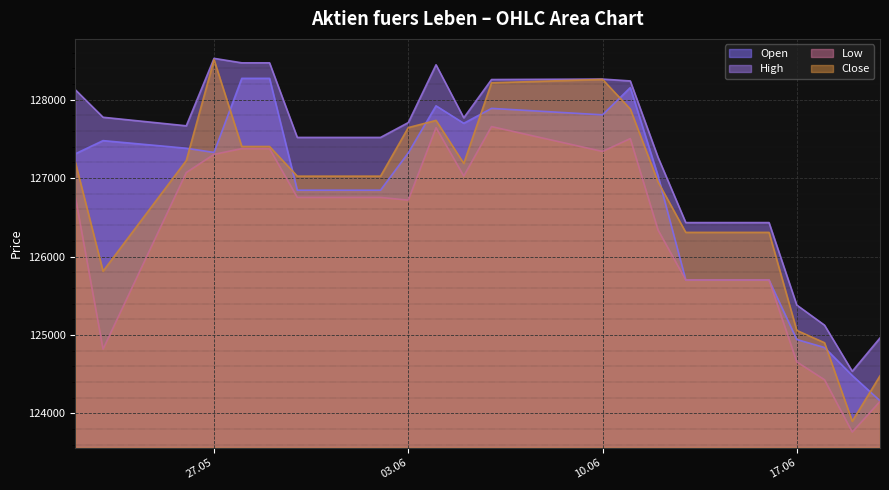

Count the number of data series in this chart.

4